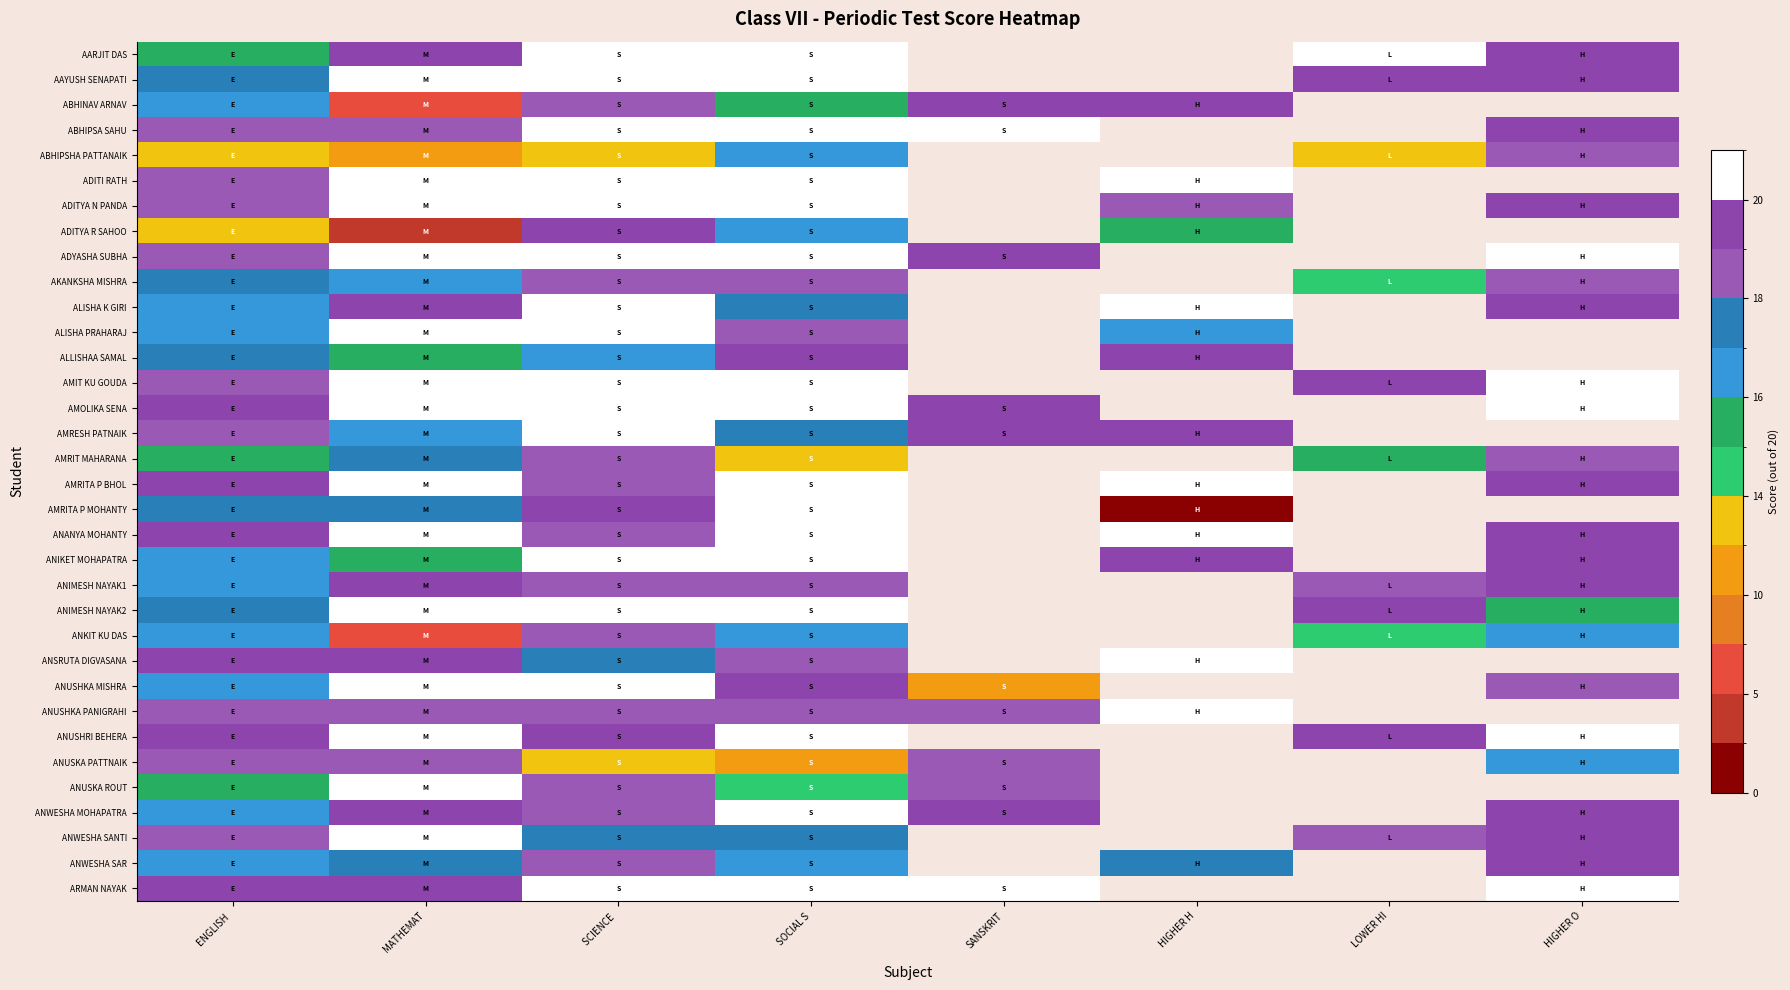

At how many categories does at least one series exceed 5?

8